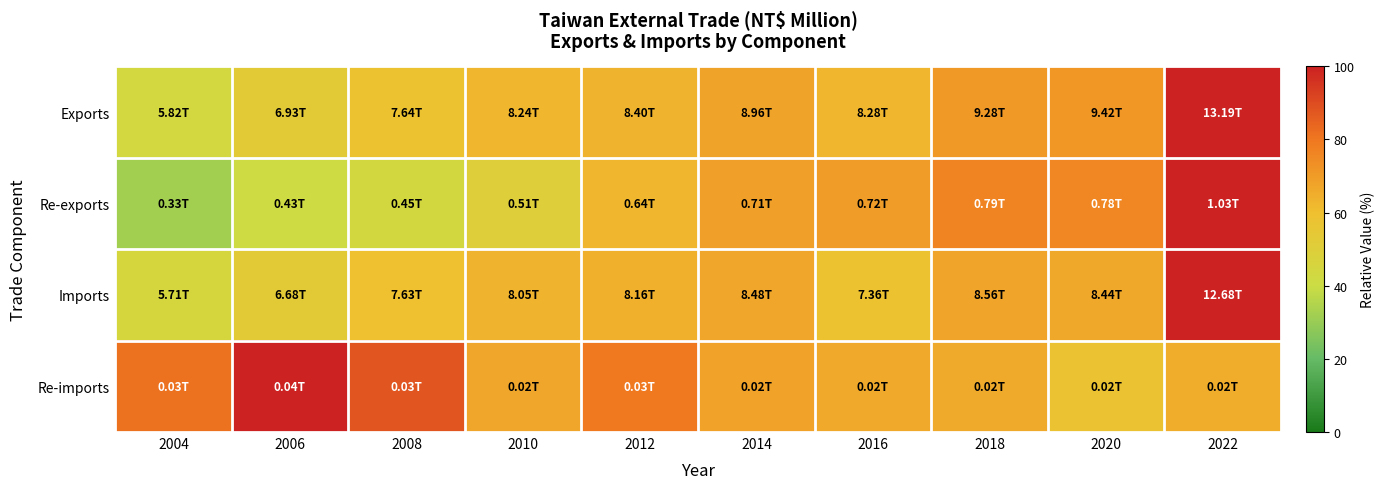

Reading left to right, what are all the values shown in this chart?

Exports: 2004=44.1	2006=52.5	2008=57.9	2010=62.5	2012=63.7	2014=67.9	2016=62.8	2018=70.4	2020=71.4	2022=100.0
Re-exports: 2004=32.1	2006=41.3	2008=43.7	2010=49.9	2012=62.2	2014=68.7	2016=69.9	2018=76.5	2020=75.5	2022=100.0
Imports: 2004=45.1	2006=52.7	2008=60.1	2010=63.5	2012=64.3	2014=66.9	2016=58.1	2018=67.5	2020=66.6	2022=100.0
Re-imports: 2004=81.0	2006=100.0	2008=87.6	2010=67.0	2012=79.4	2014=68.2	2016=66.3	2018=65.8	2020=57.8	2022=65.2